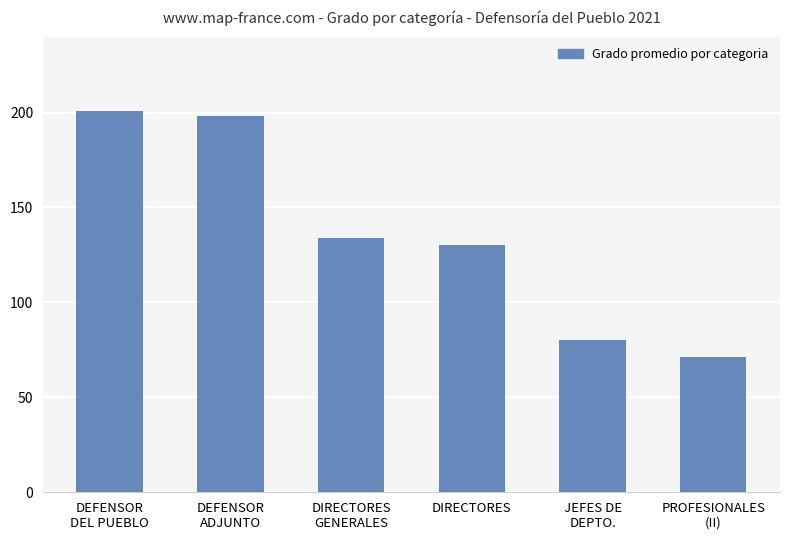

Reading left to right, what are all the values shown in this chart?

201	198	134	130	80	71